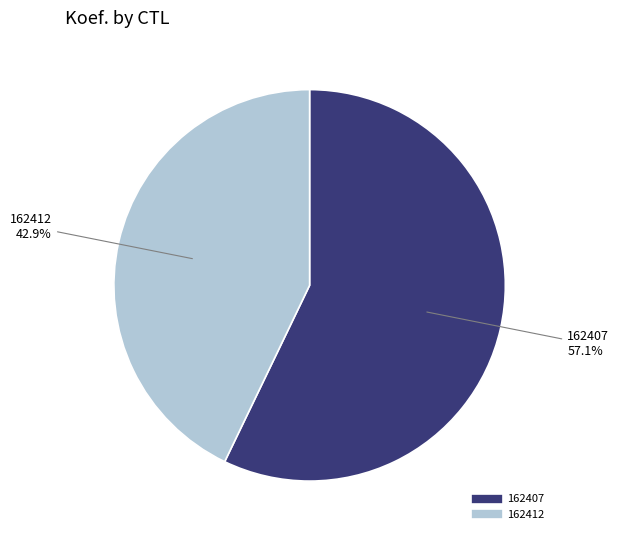

What is the smallest slice in the pie chart?

162412